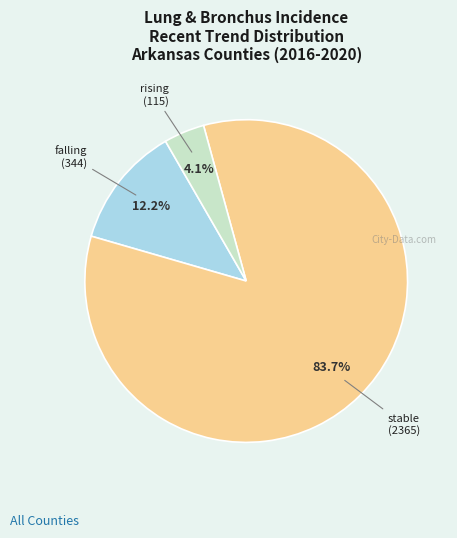

Is it true that falling is 19% of the pie?

False